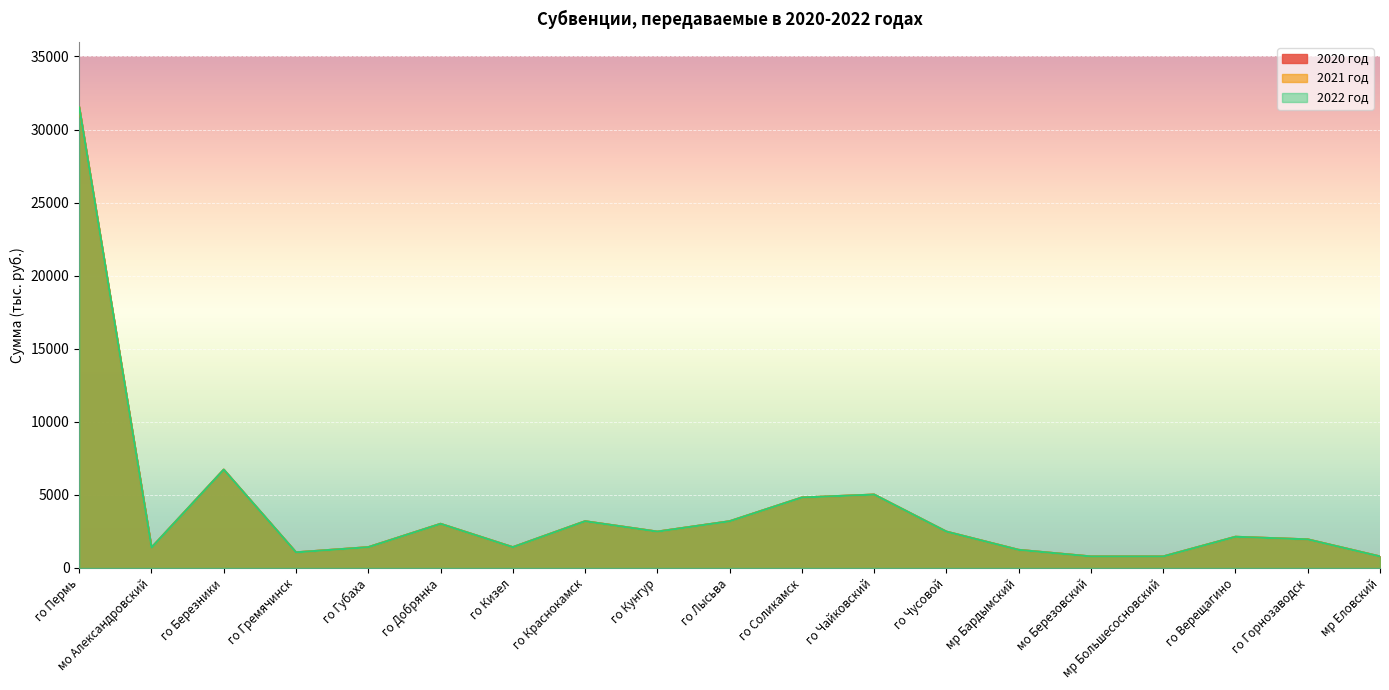

Which has a higher value, го Верещагино or го Чайковский?

го Чайковский